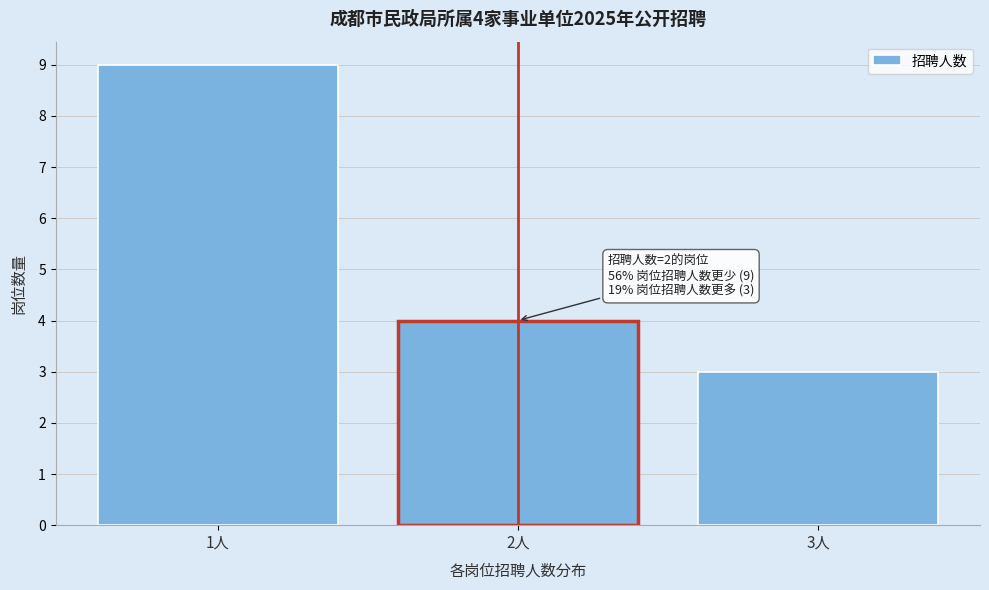

Reading left to right, extract all data points from this chart.

9	4	3